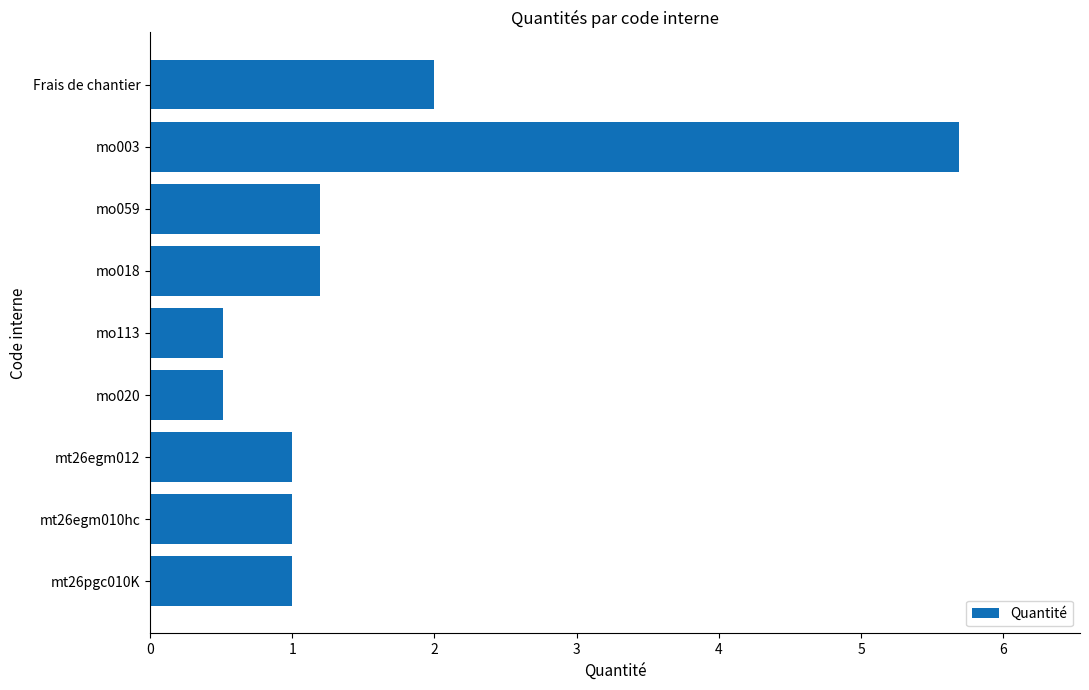

What is the smallest value displayed?

0.5